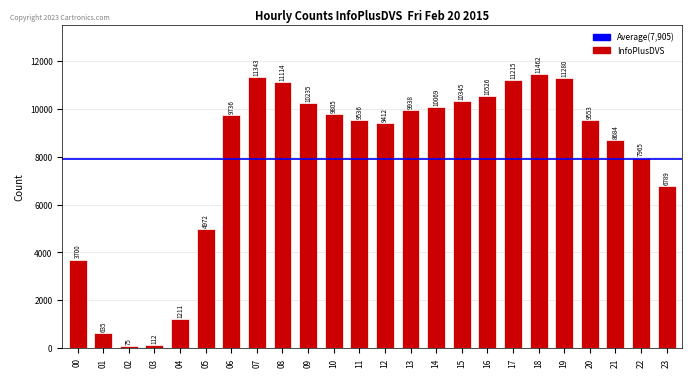

What is the value of the 10th bar from the left?

10235